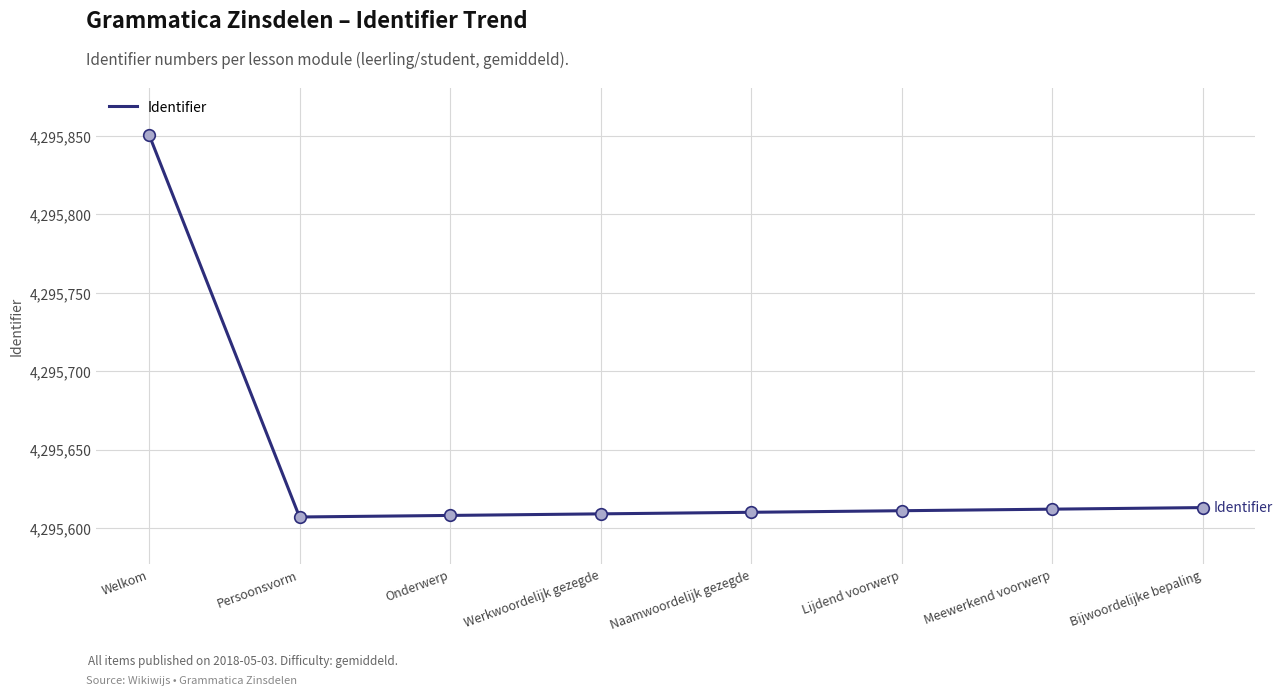

What is the change in value from Welkom to Bijwoordelijke bepaling?

-238